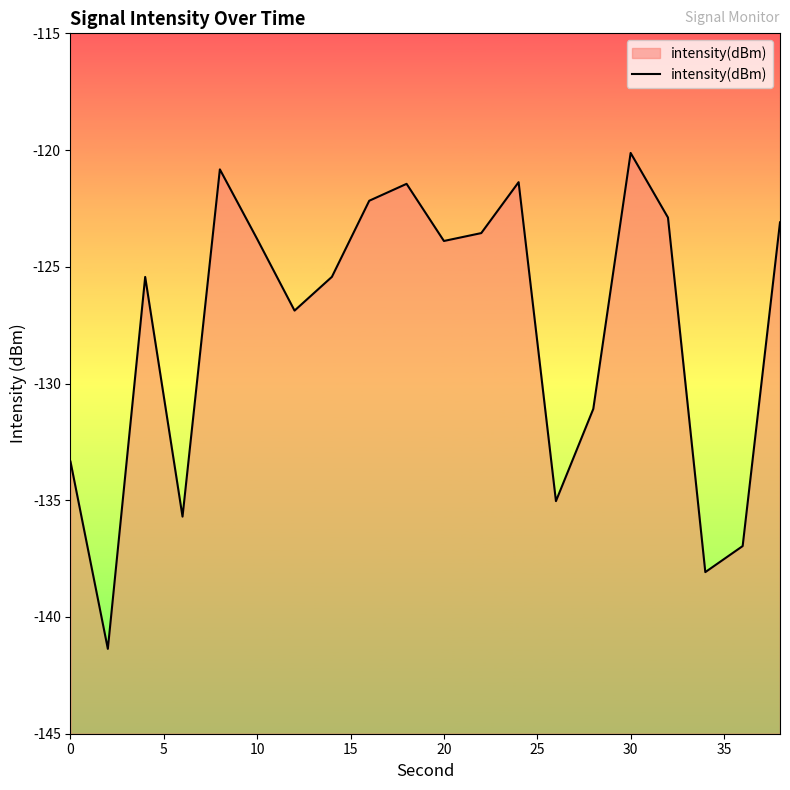

What is the difference between the maximum and minimum values?

21.2